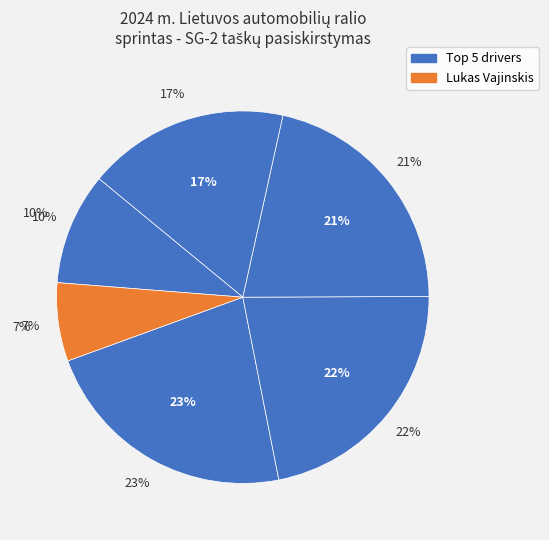

Count the number of slices in the pie.

6